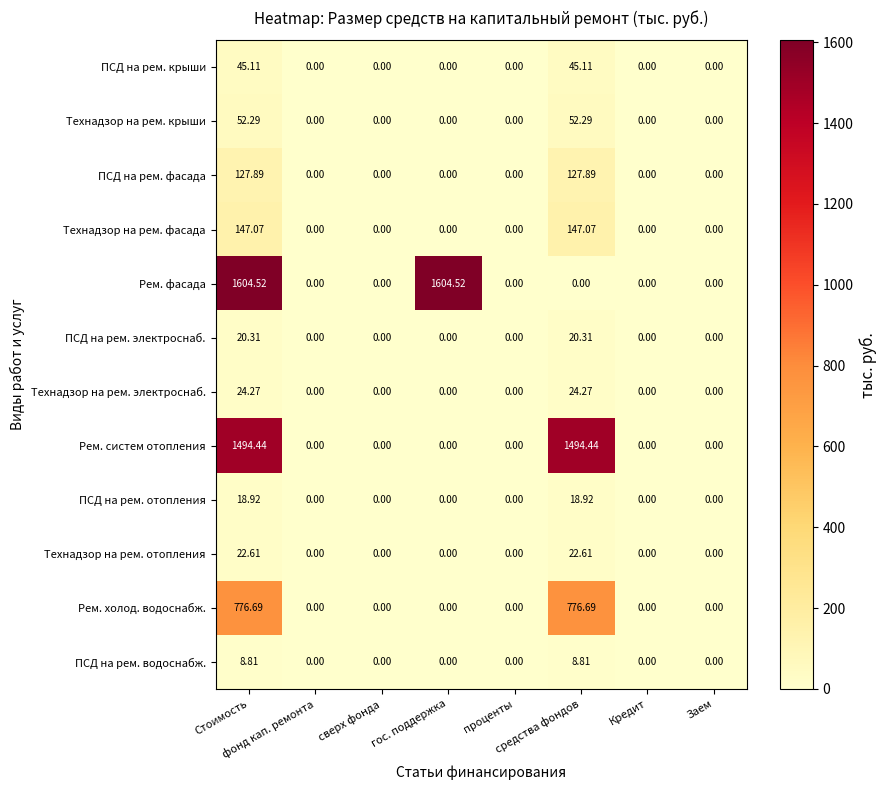

Which series has the largest range (max minus min)?

Рем. фасада